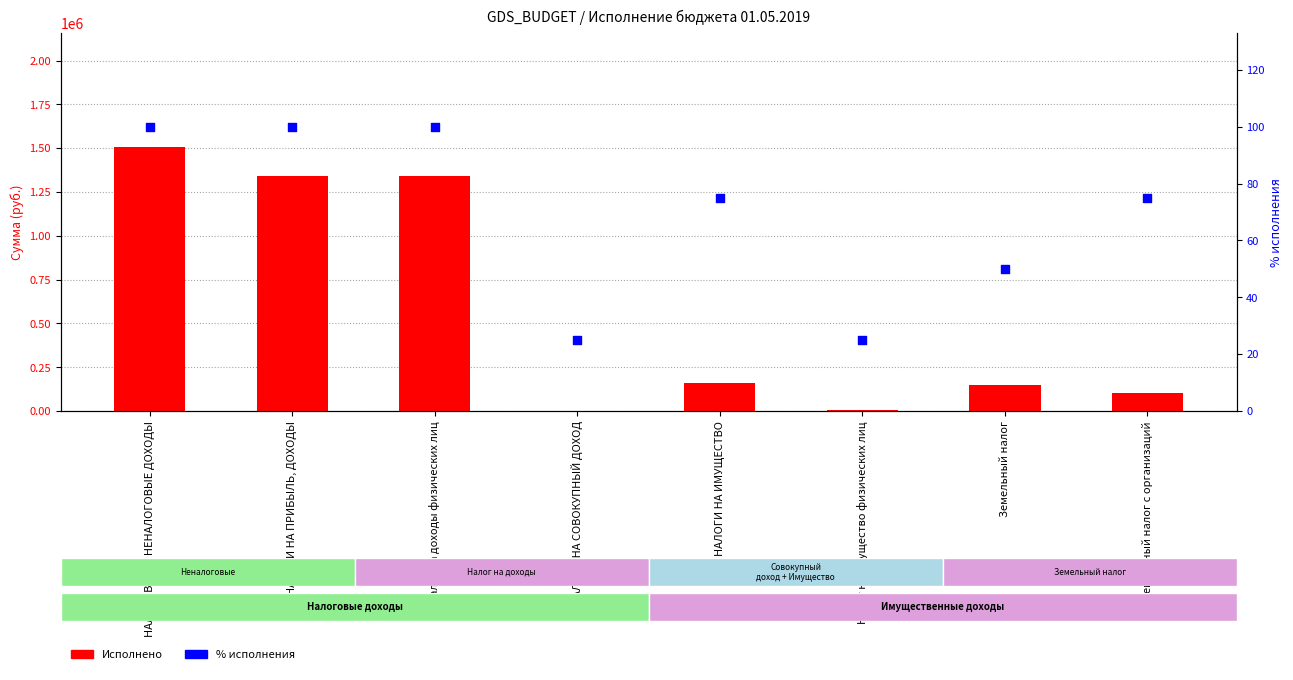

At which category is the sum across all series the highest?

НАЛОГОВЫЕ И НЕНАЛОГОВЫЕ ДОХОДЫ